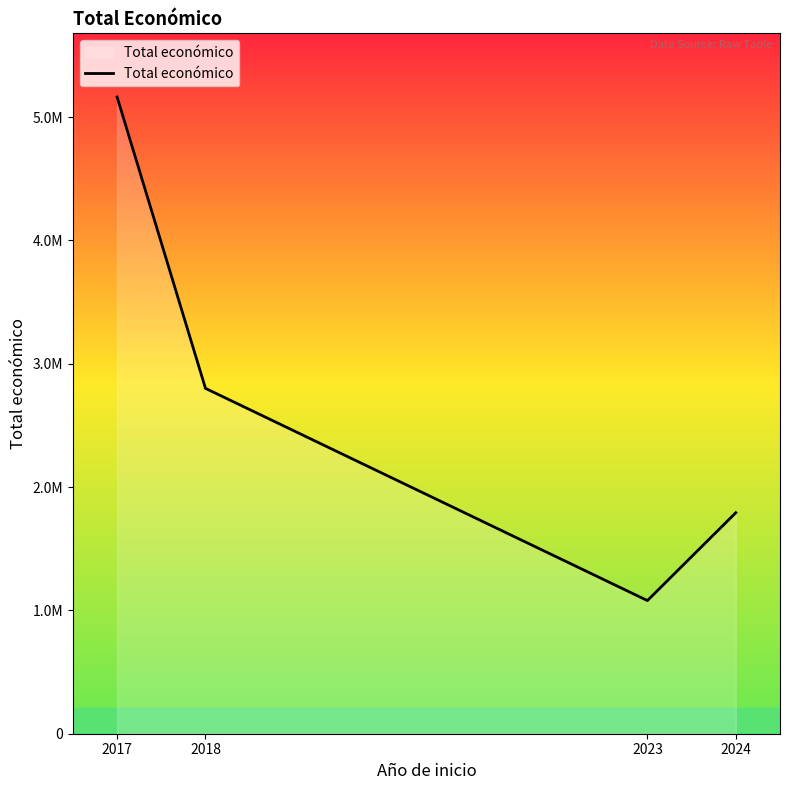

Read the value at 2018, to the nearest 50.

2800550